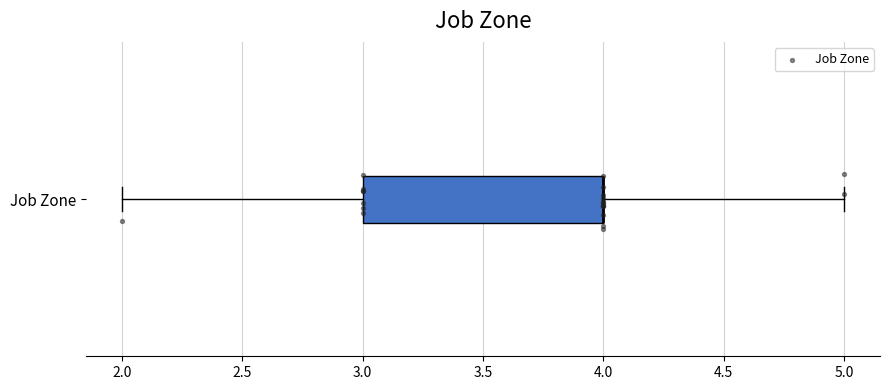

Where does the right whisker of the box for Job Zone end on the x-axis? The values are not printed on the chart, so give them approximately, as read against the axis.

5